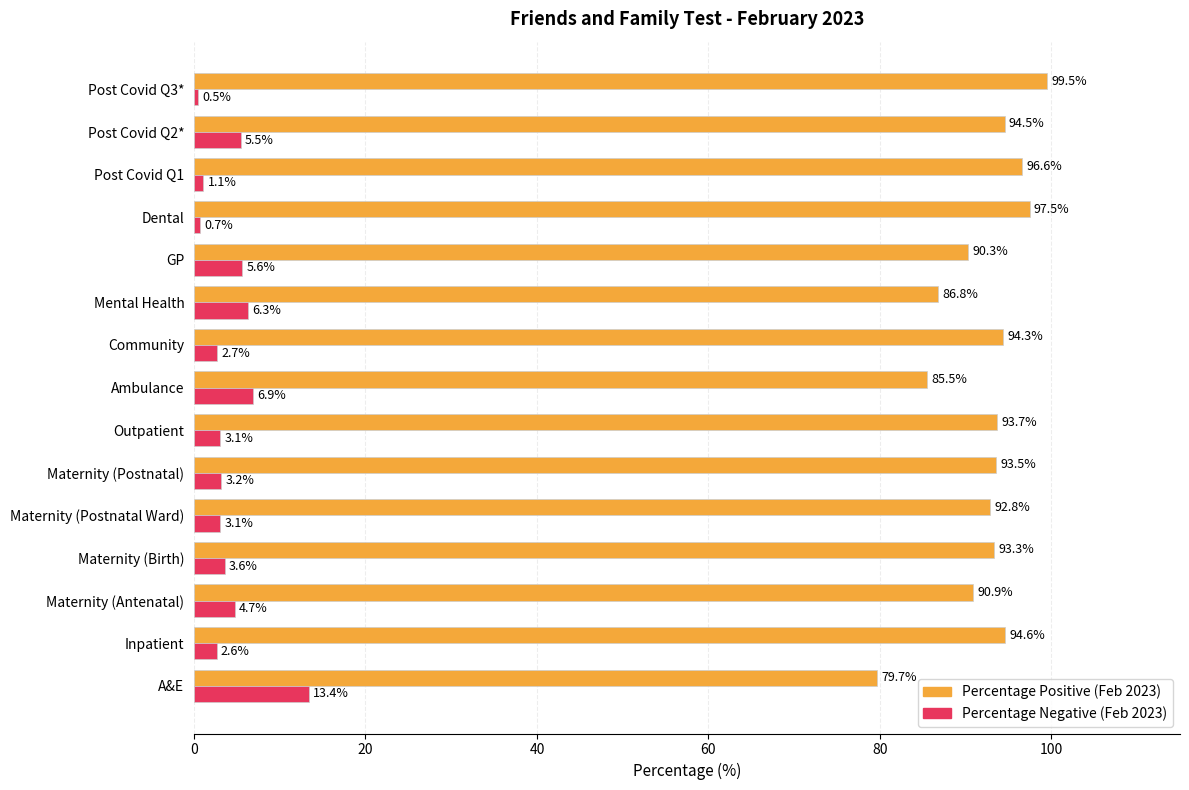

What is the average value of the Percentage Negative (Feb 2023) series?

4.2